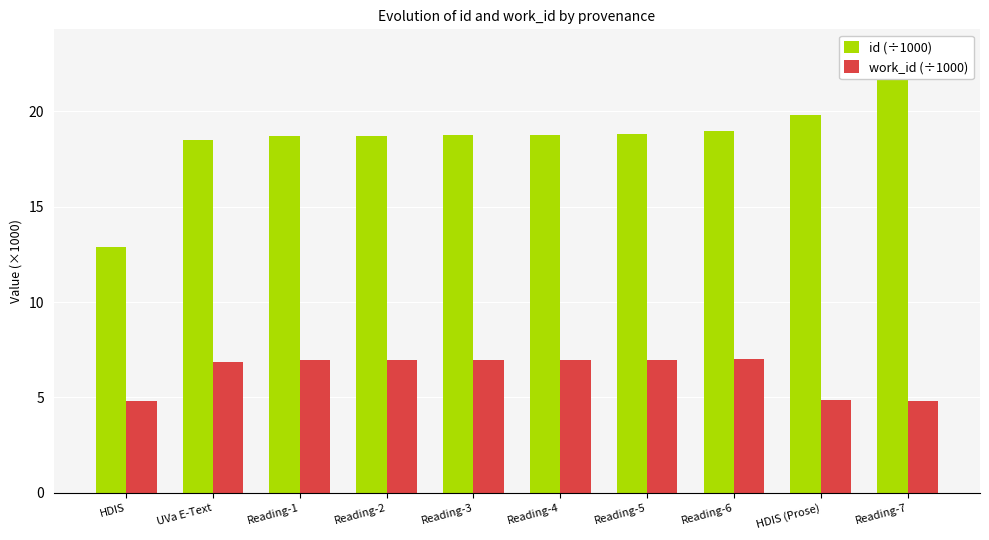

What are all the series names shown in the legend?

id (÷1000), work_id (÷1000)